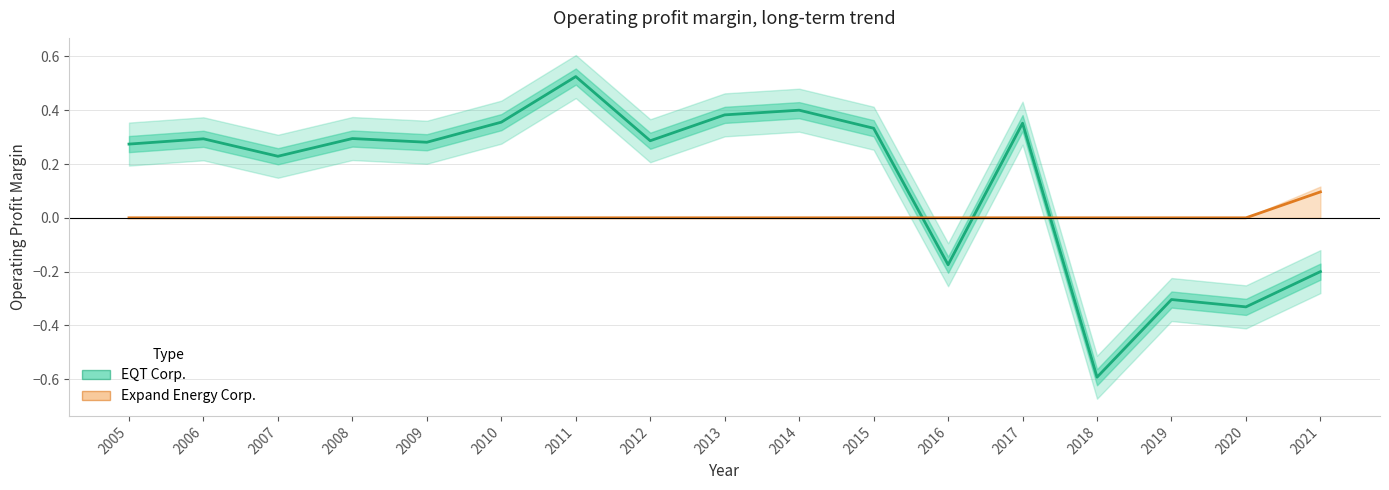

At which label does EQT Corp. first exceed 0?

2005